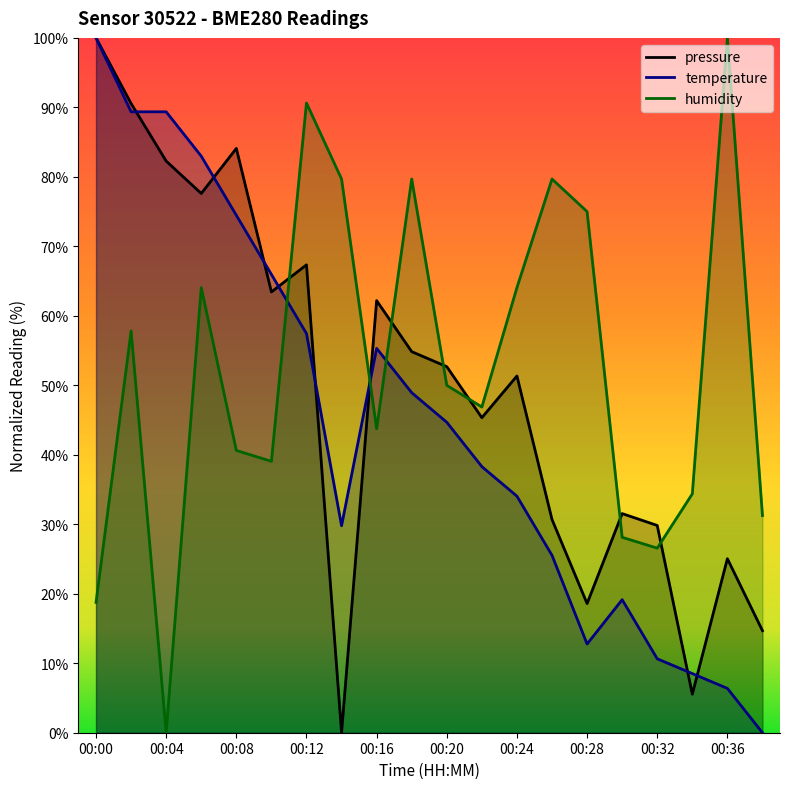

Where is the first local minimum for temperature?

00:14